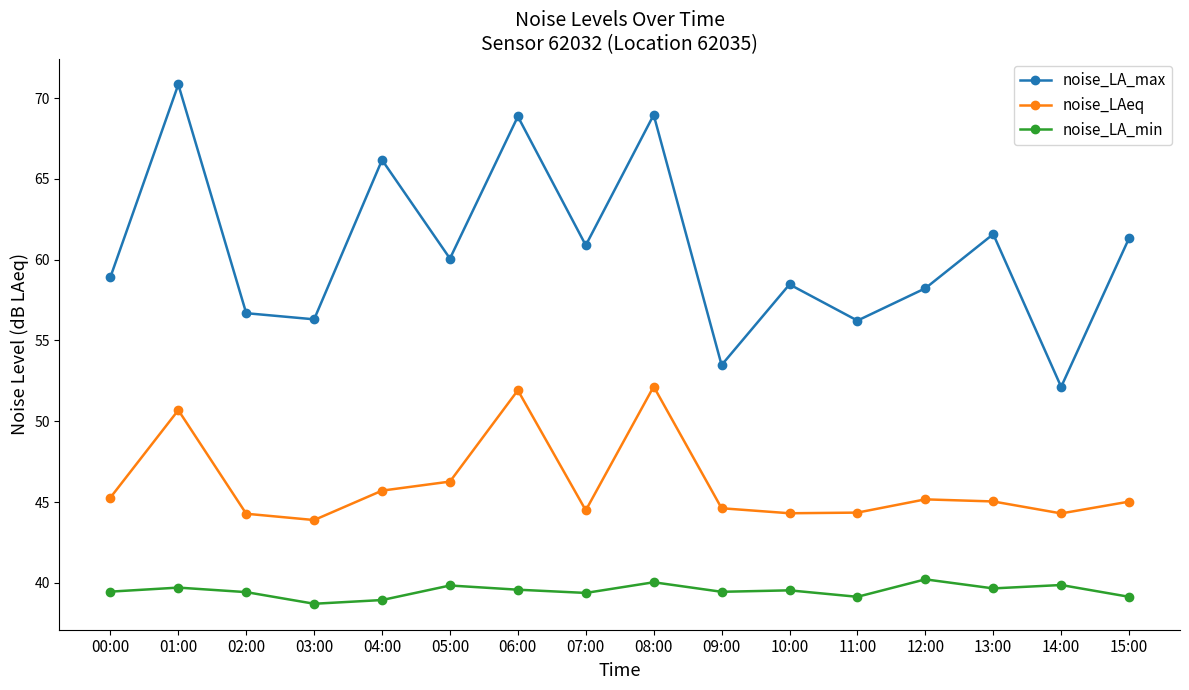

True or false: noise_LA_min and noise_LAeq cross at least once.

False